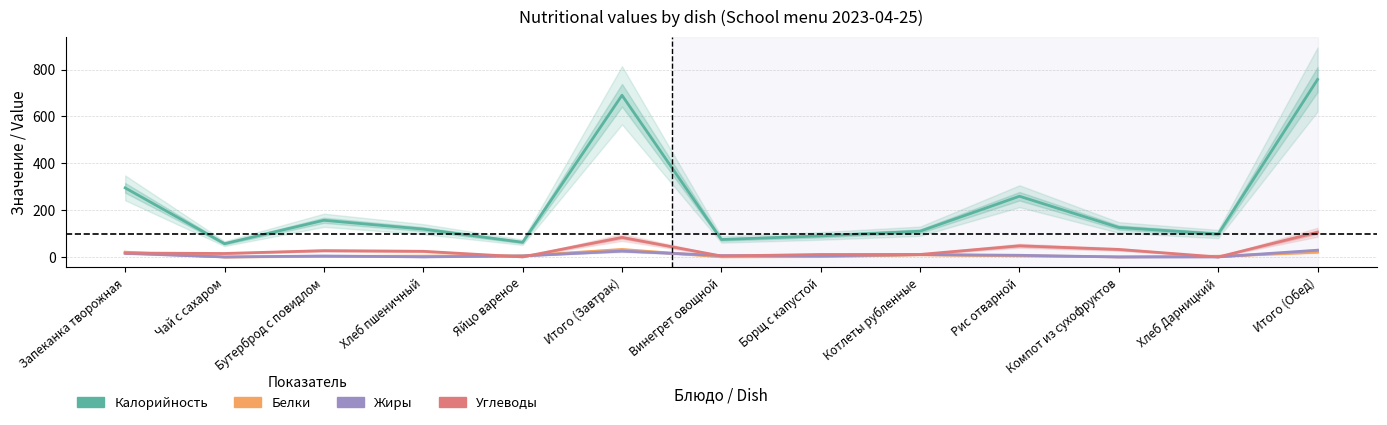

In Белки, how many points are lower than both neighbors (excluding endpoints)?

3